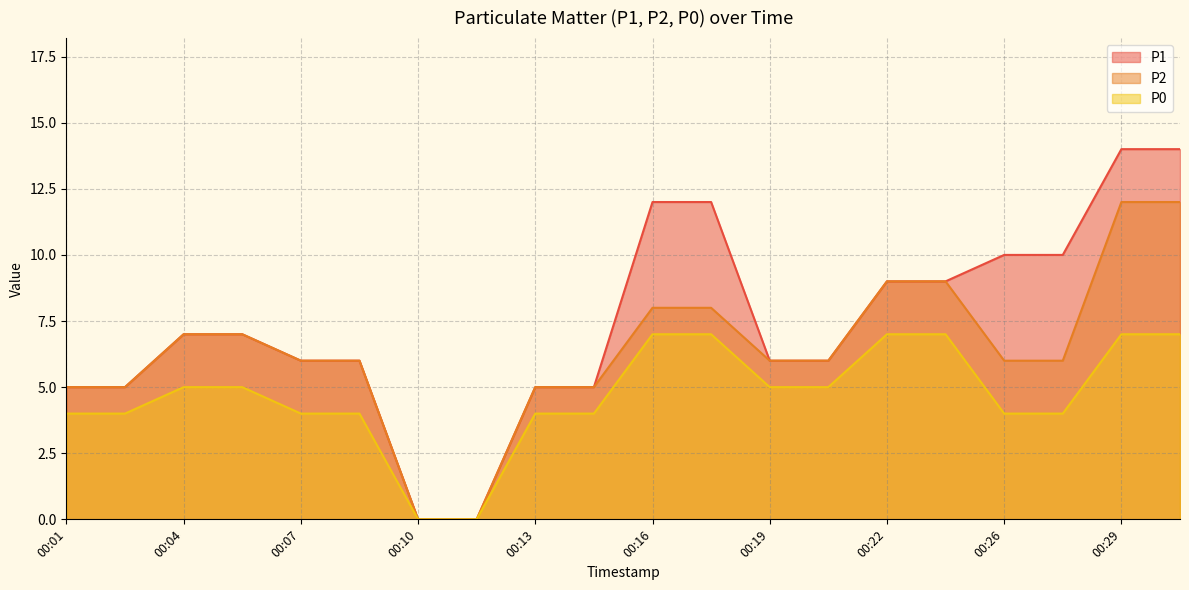

Reading left to right, transcribe all the data shown in this chart.

P1: 5	5	7	7	6	6	0	0	5	5	12	12	6	6	9	9	10	10	14	14
P2: 5	5	7	7	6	6	0	0	5	5	8	8	6	6	9	9	6	6	12	12
P0: 4	4	5	5	4	4	0	0	4	4	7	7	5	5	7	7	4	4	7	7